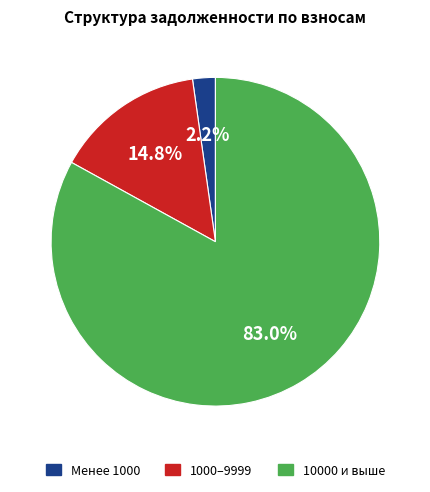

Is the sum of 10000 и выше and Менее 1000 greater than half?

Yes